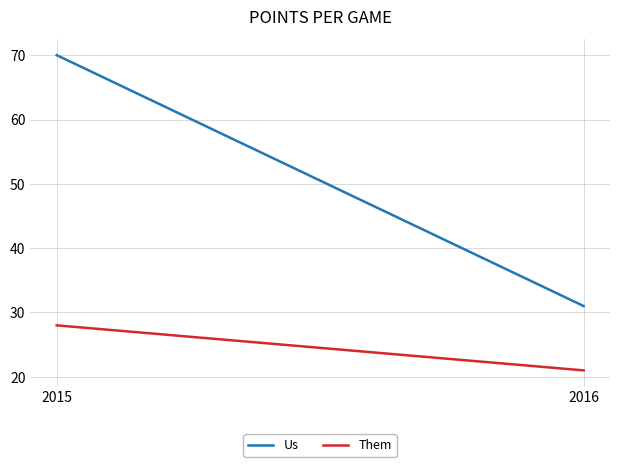

What is the average value of the Them series?

24